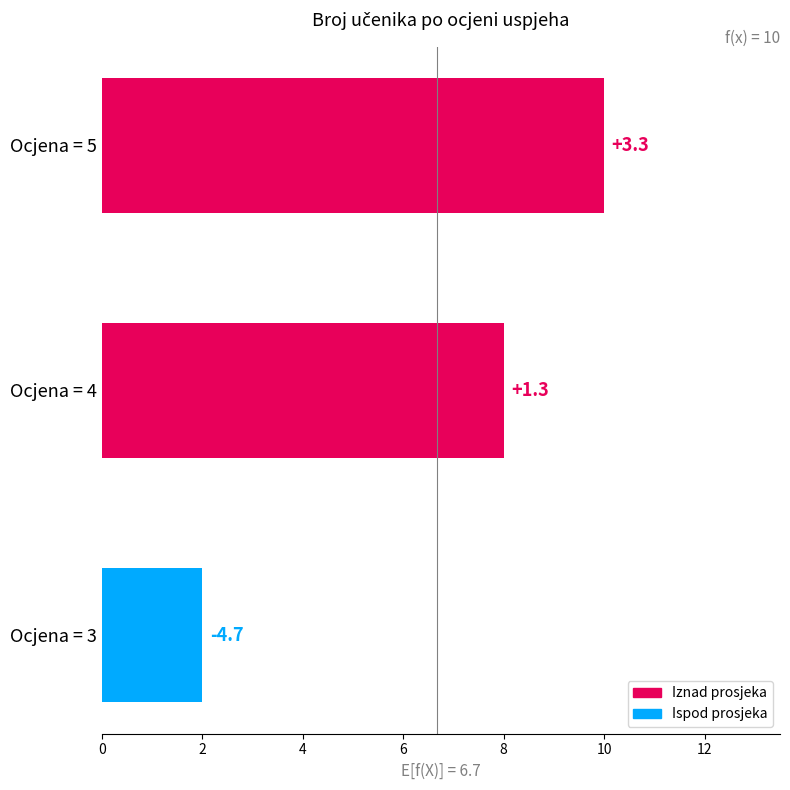

How many bars are there in total?

3